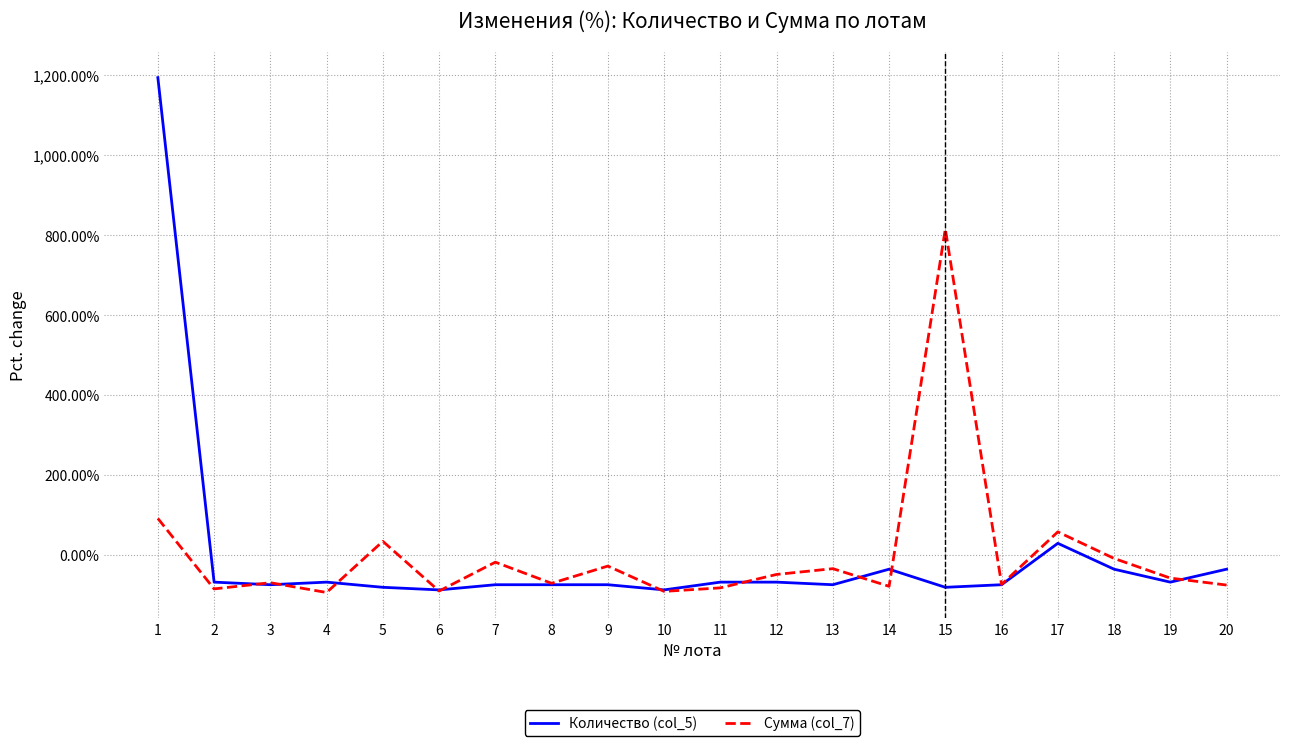

How many interior local peaks does the Сумма (col_7) series have?

7